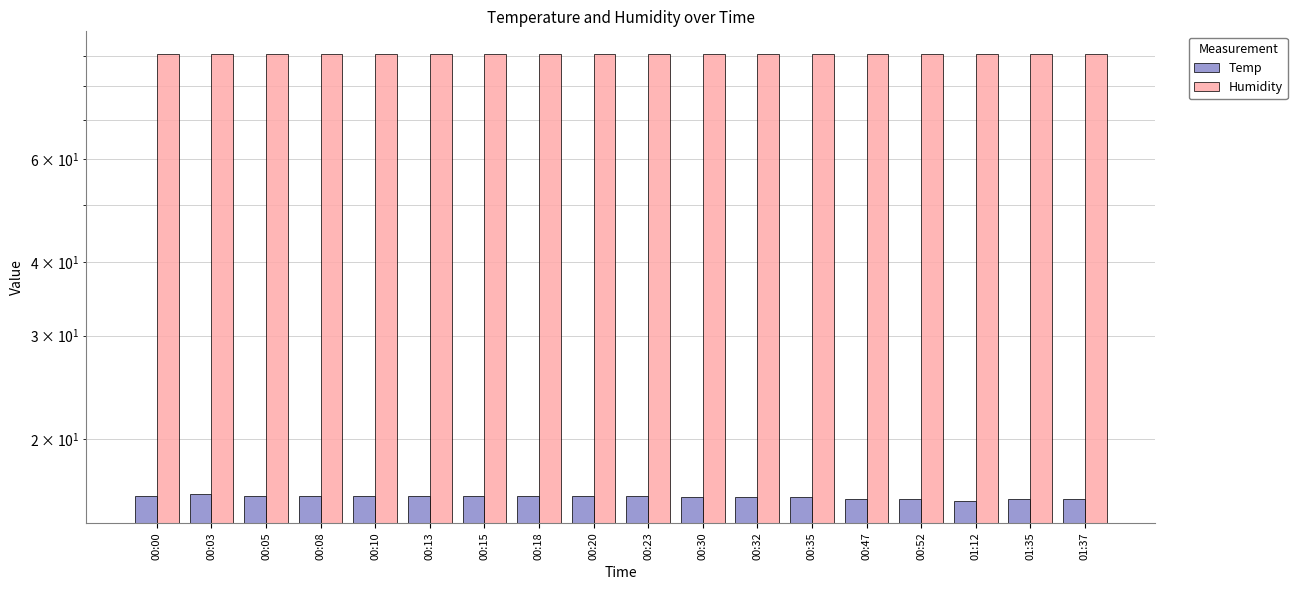

Reading left to right, transcribe all the data shown in this chart.

Temp: 00:00=16.0	00:03=16.1	00:05=16.0	00:08=16.0	00:10=16.0	00:13=16.0	00:15=16.0	00:18=16.0	00:20=16.0	00:23=16.0	00:30=15.9	00:32=15.9	00:35=15.9	00:47=15.8	00:52=15.8	01:12=15.7	01:35=15.8	01:37=15.8
Humidity: 00:00=90.6	00:03=90.6	00:05=90.6	00:08=90.6	00:10=90.7	00:13=90.6	00:15=90.7	00:18=90.7	00:20=90.7	00:23=90.6	00:30=90.7	00:32=90.7	00:35=90.6	00:47=90.7	00:52=90.7	01:12=90.7	01:35=90.6	01:37=90.6